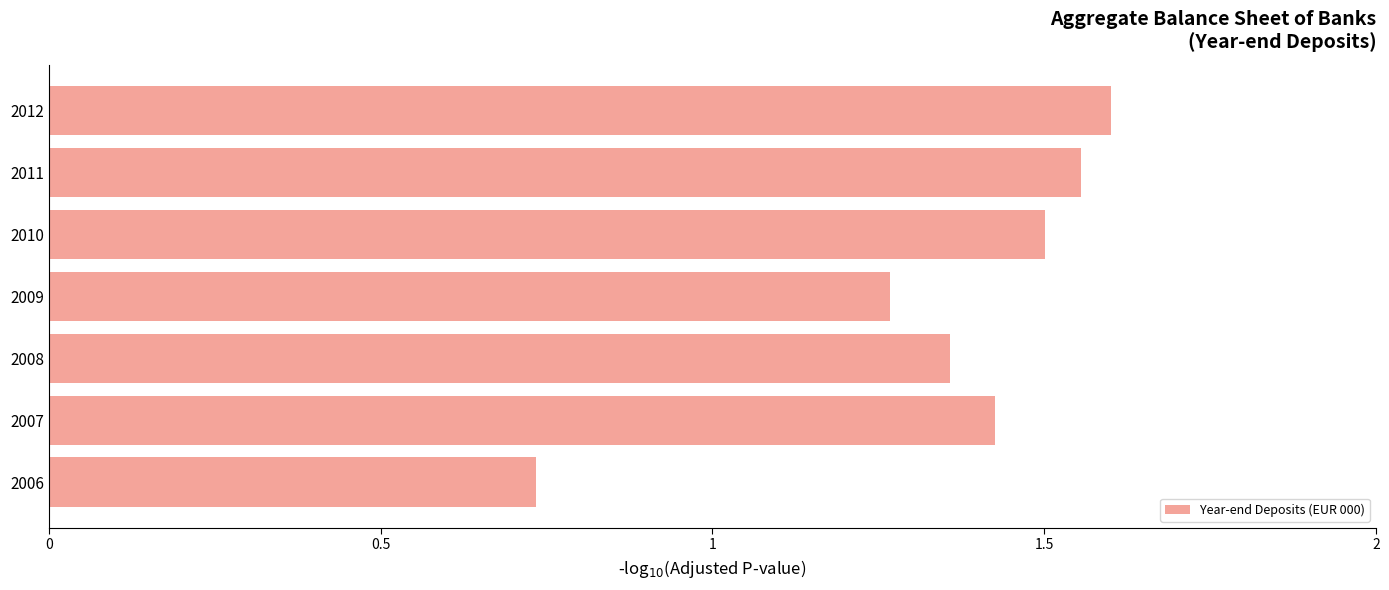

How many values are between 1 and 2?

6